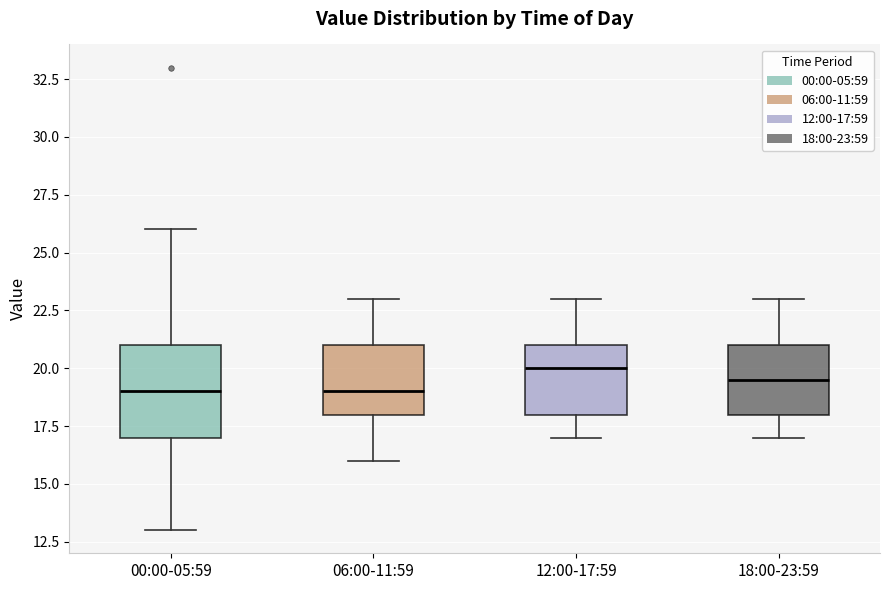

Comparing the boxes themselves (not the whiskers), which one is the tallest?

00:00-05:59